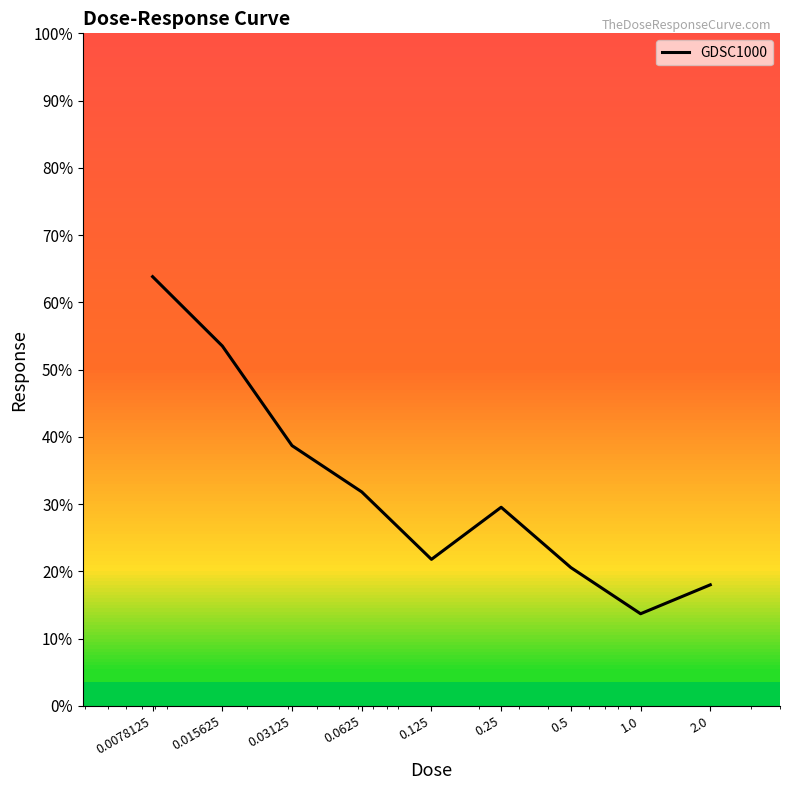

What is the greatest value displayed?

63.8